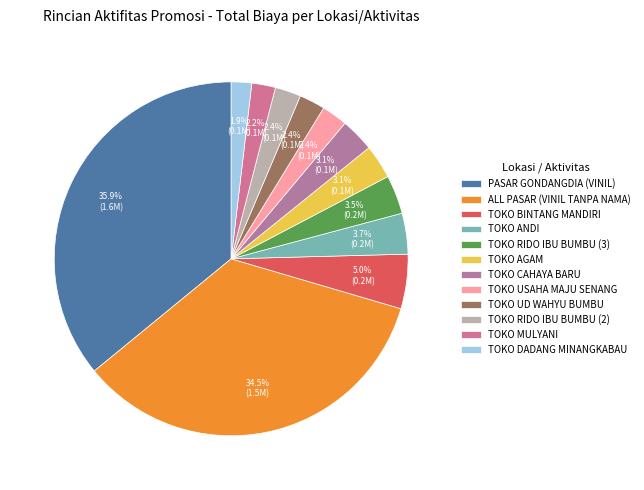

True or false: TOKO AGAM accounts for 3% of the total.

True